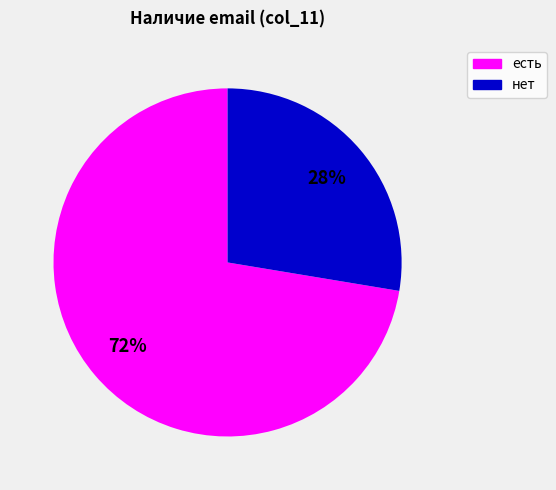

The нет slice represents 17% of the pie. True or false?

False